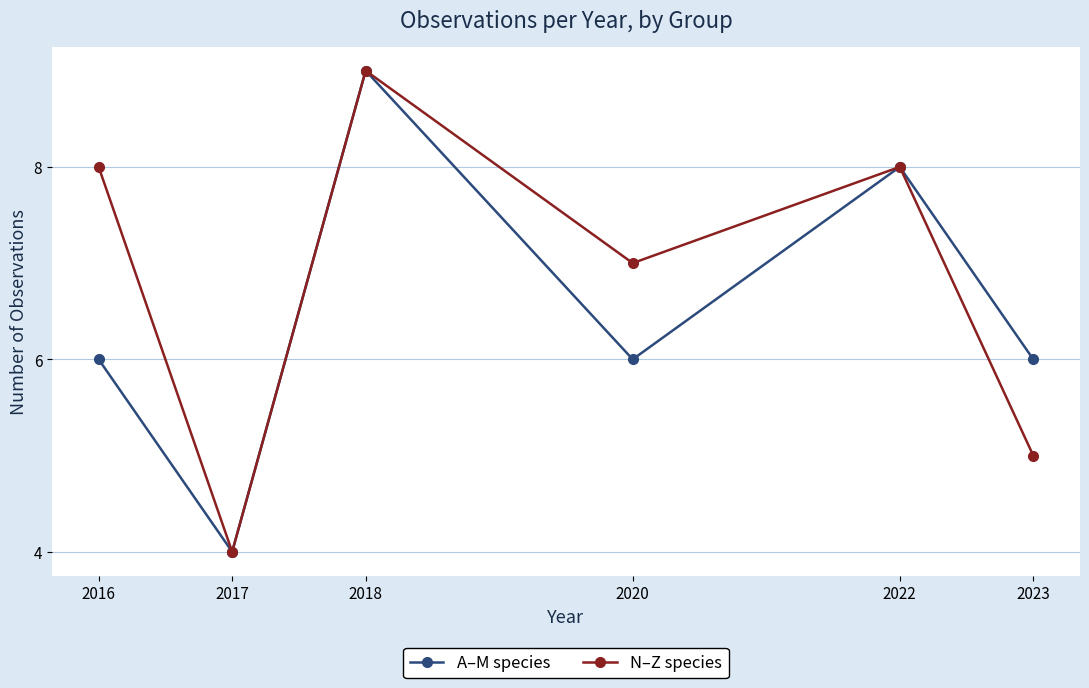

Where is the first local minimum for N–Z species?

2017